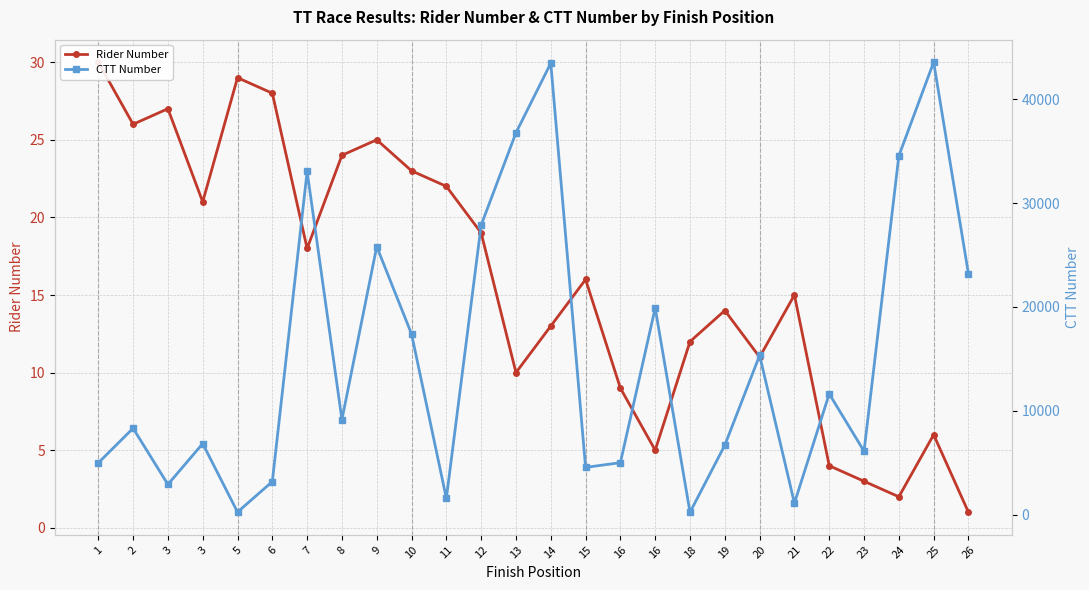

What is the sum of the Rider Number values at 19 and 1?

44